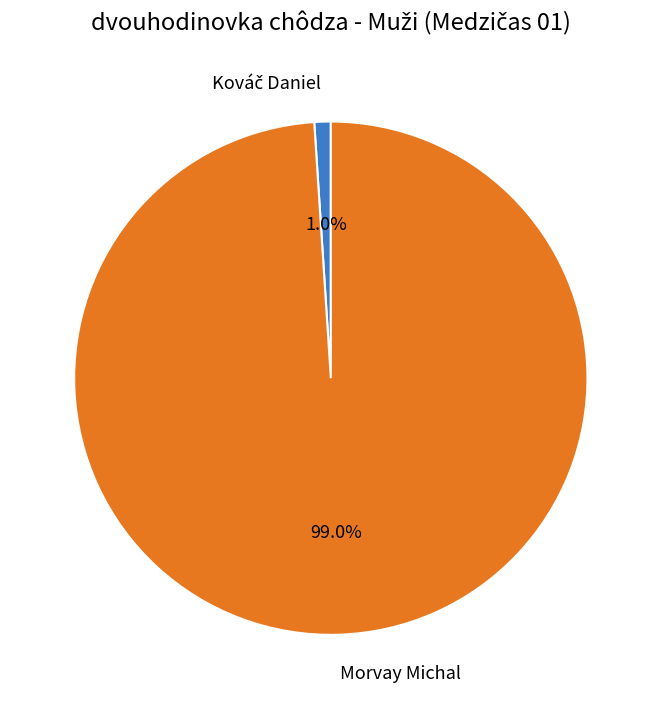

To the nearest percent, what is the difference between the largest and smallest slice percentages?

98%